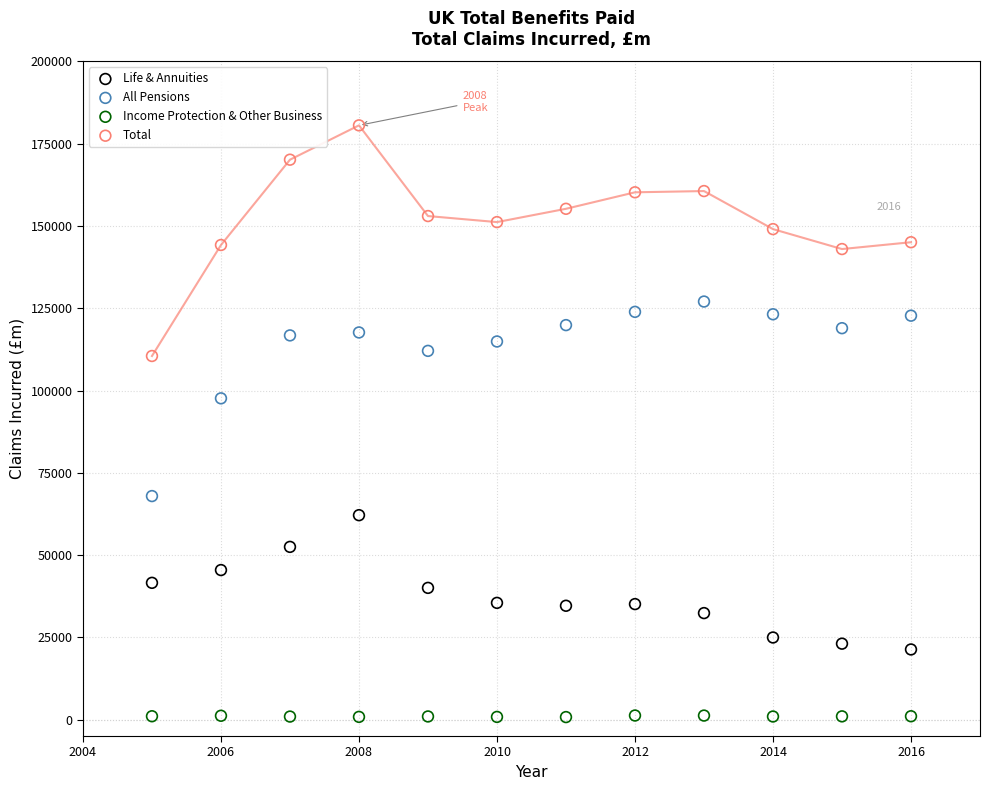

Which series reaches the maximum Y coordinate?

Total